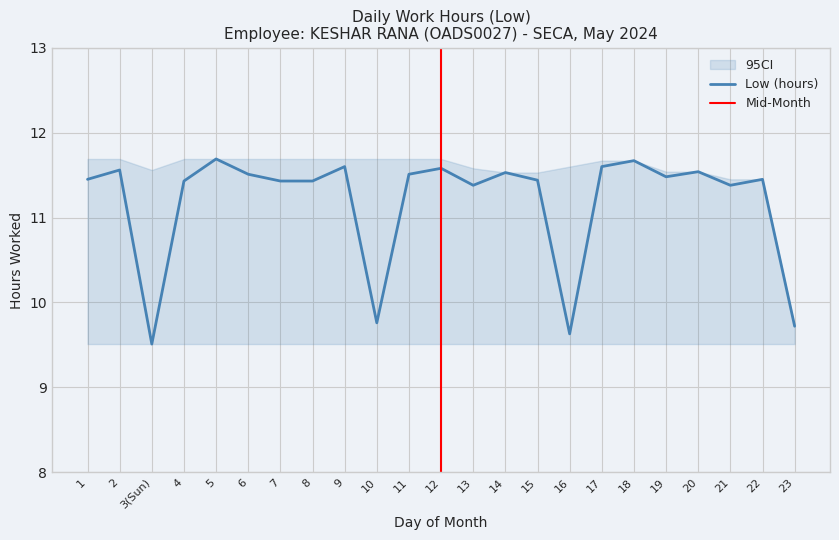

Is this an area chart (filled region under the line)?

No